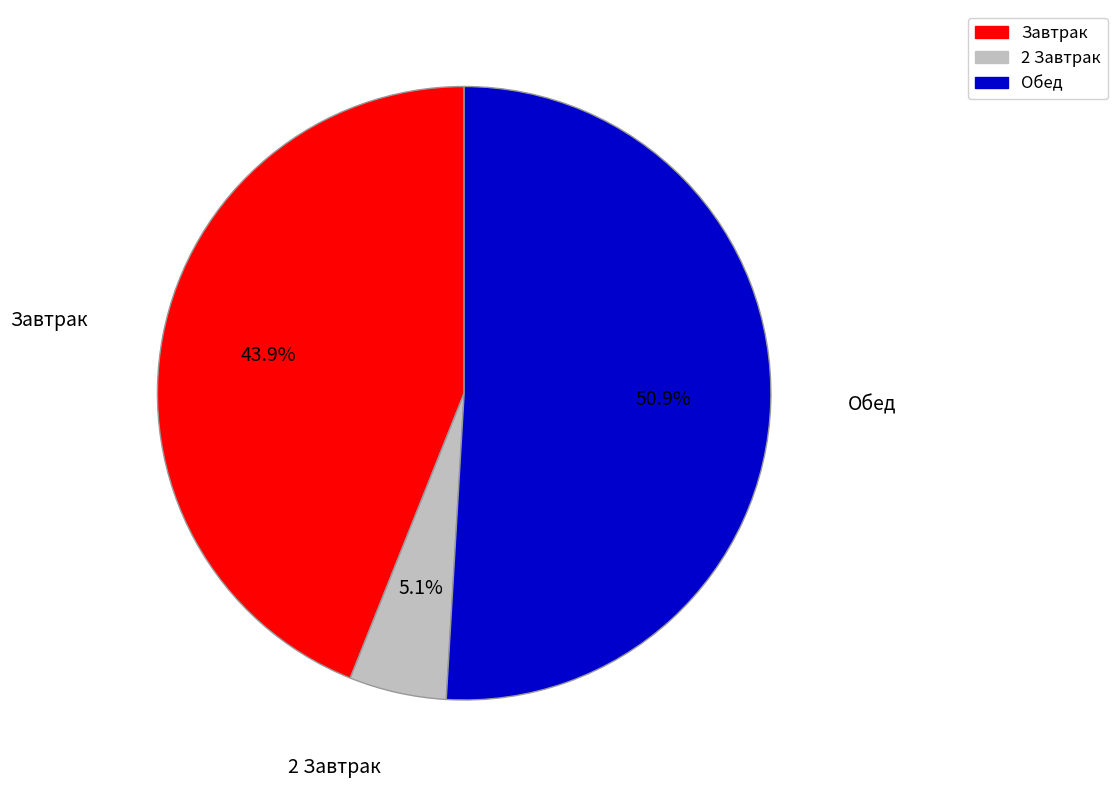

Which has a higher value, Обед or 2 Завтрак?

Обед